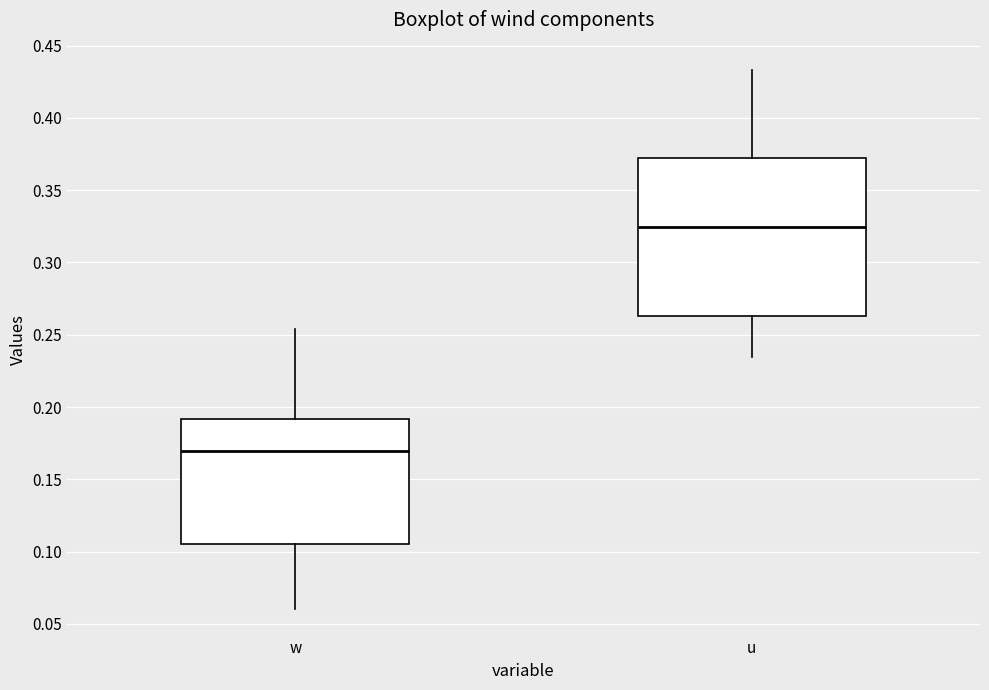

Which box is the tallest, from its lower edge to its upper edge?

u